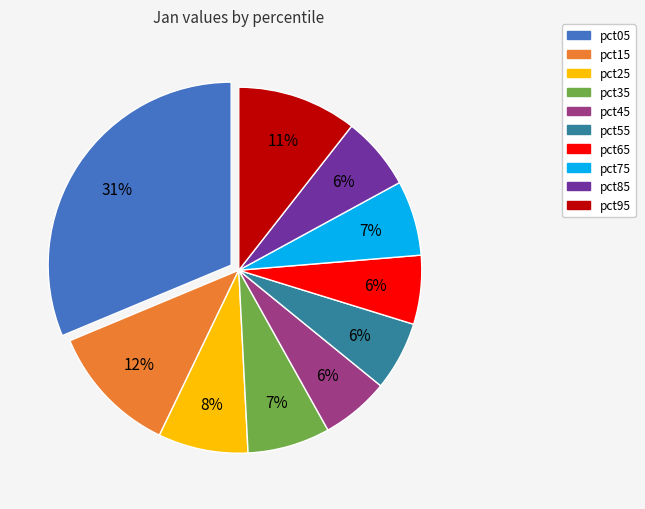

Does any single category account for the majority?

No